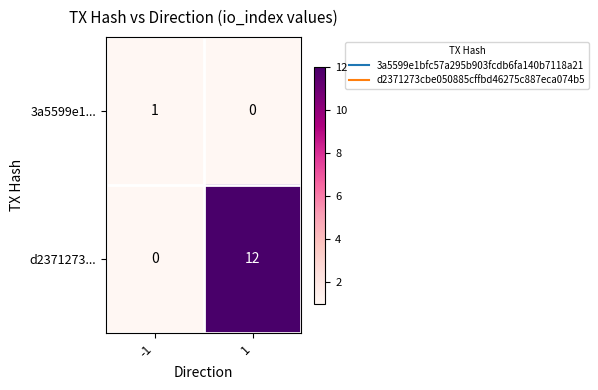

Reading right to left, extract all data points from this chart.

3a5599e1...: 1=0	-1=1
d2371273...: 1=12	-1=0